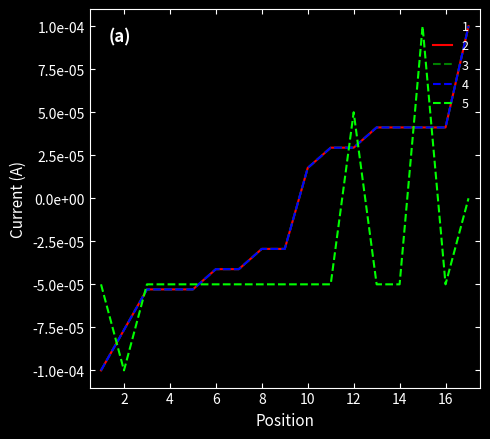

Where does the 3 series first go above 0?

10